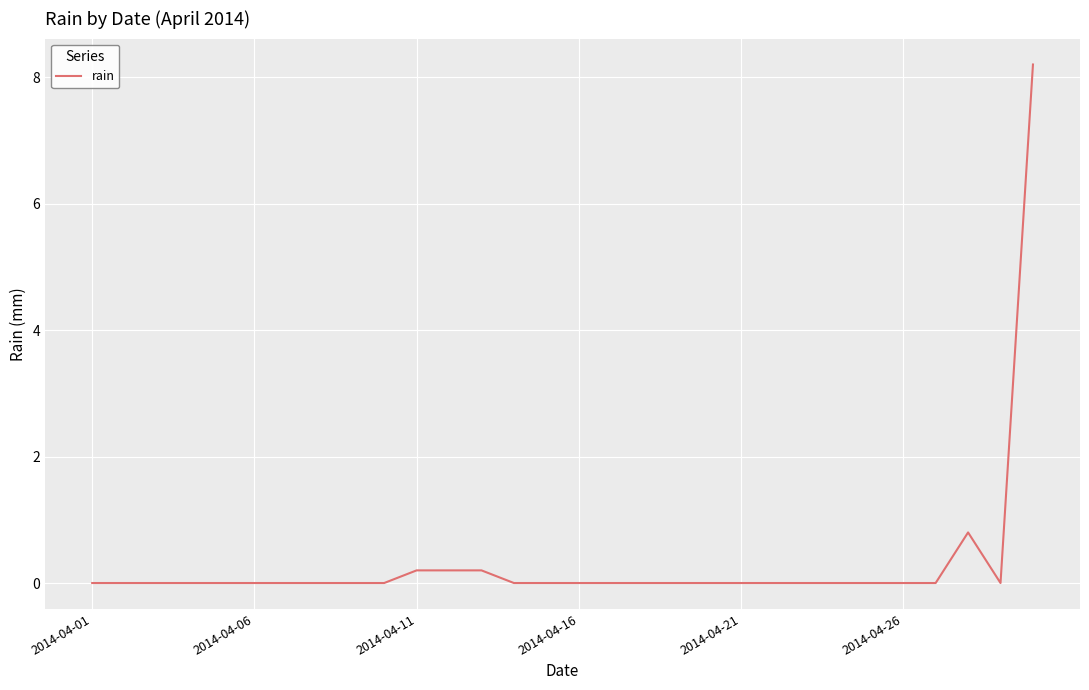

What is the difference between the maximum and minimum values?

8.2